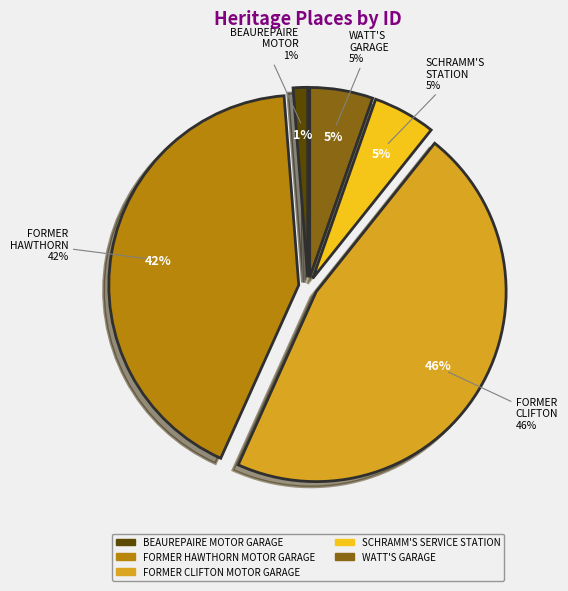

How many segments does this pie chart have?

5